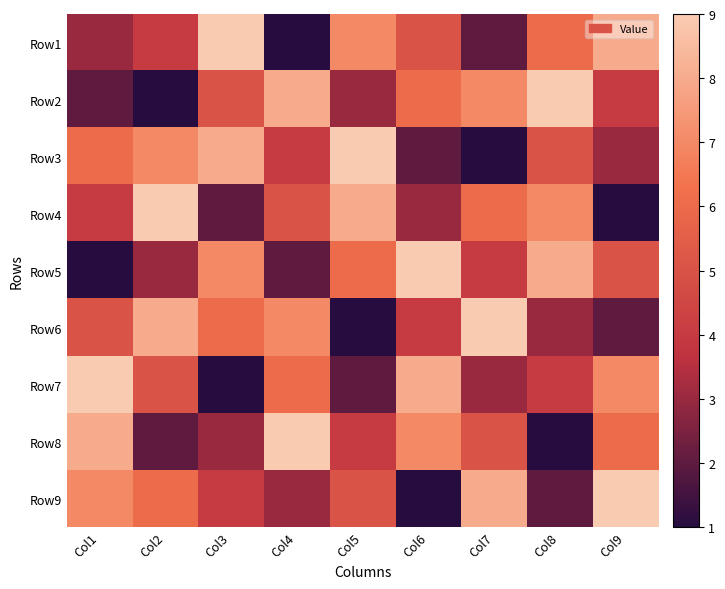

Between Col3 and Col7, which is larger?

Col3